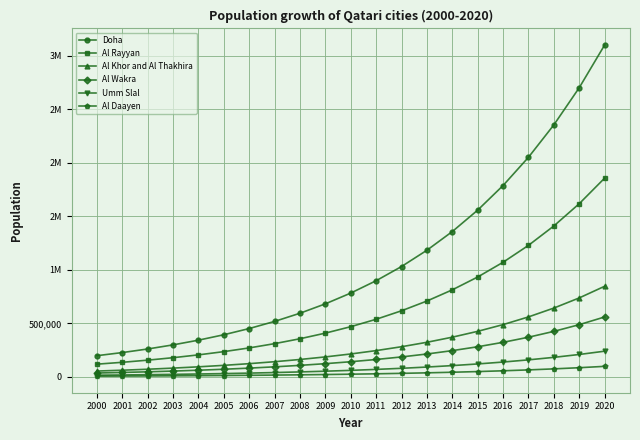

Which series has the largest total across all categories?

Doha